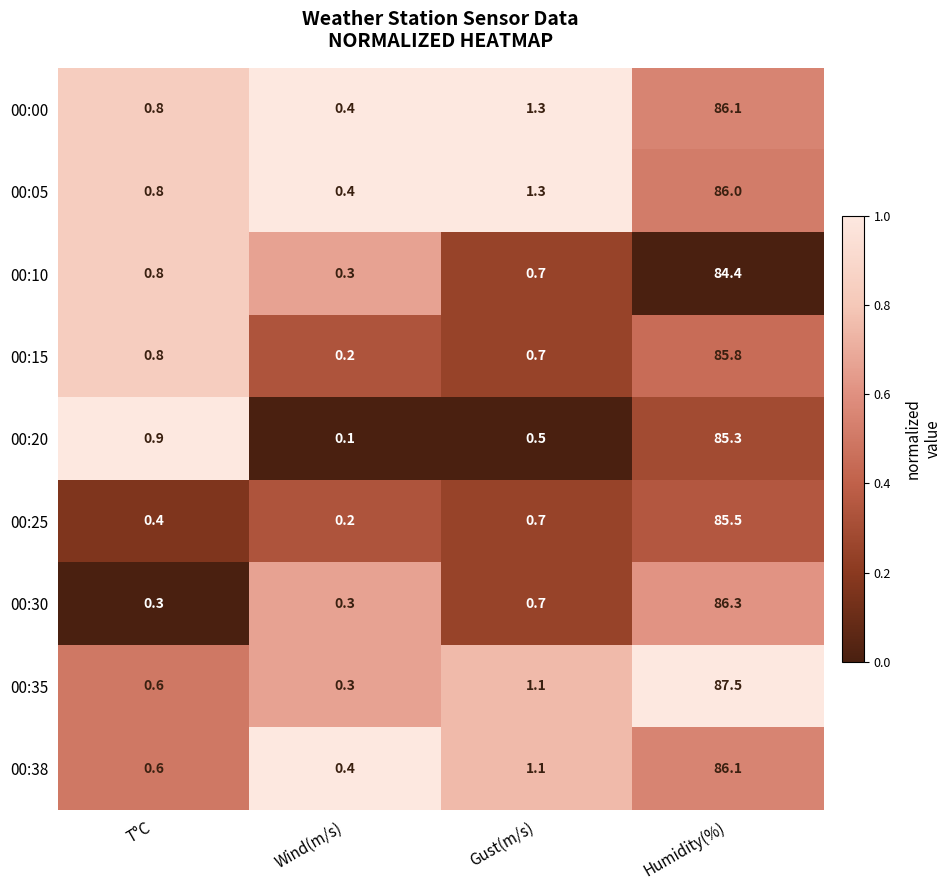

What is the sum of all 00:20 values?

86.8